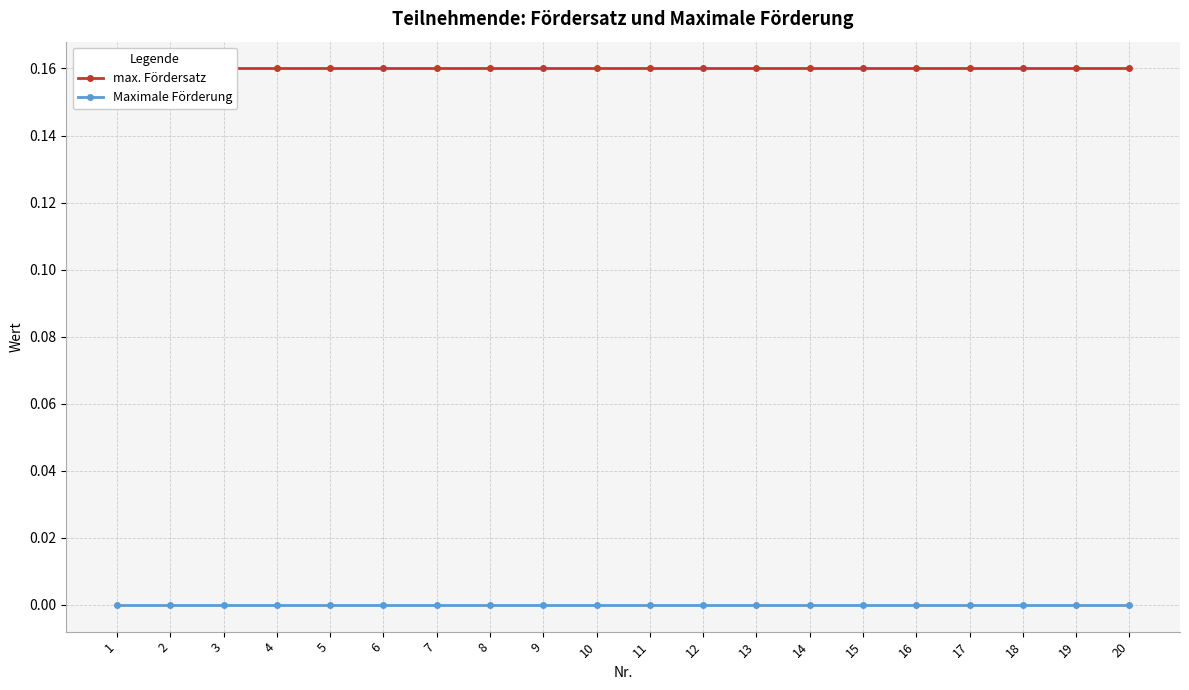

What is the sum of the max. Fördersatz values at 12 and 1?

0.3